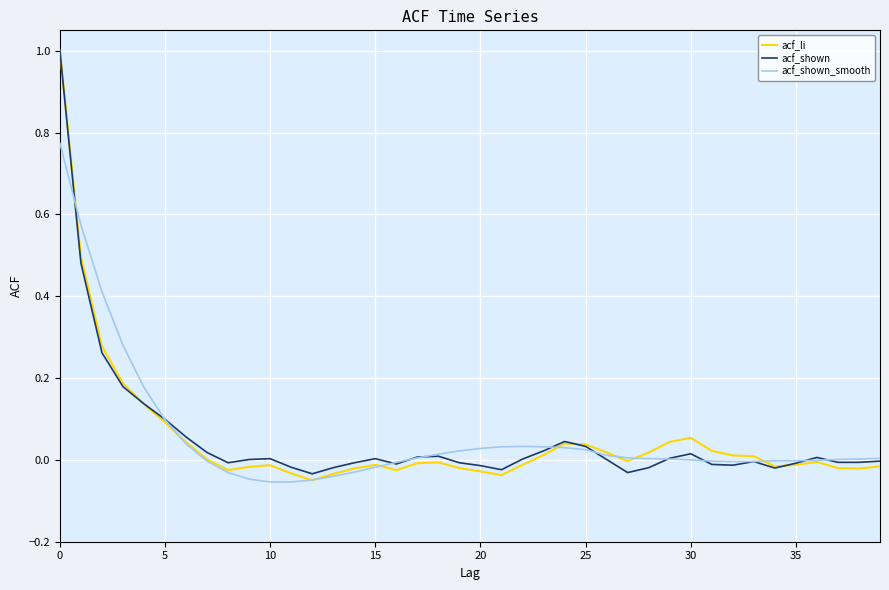

What is the maximum value for acf_li?

1.0